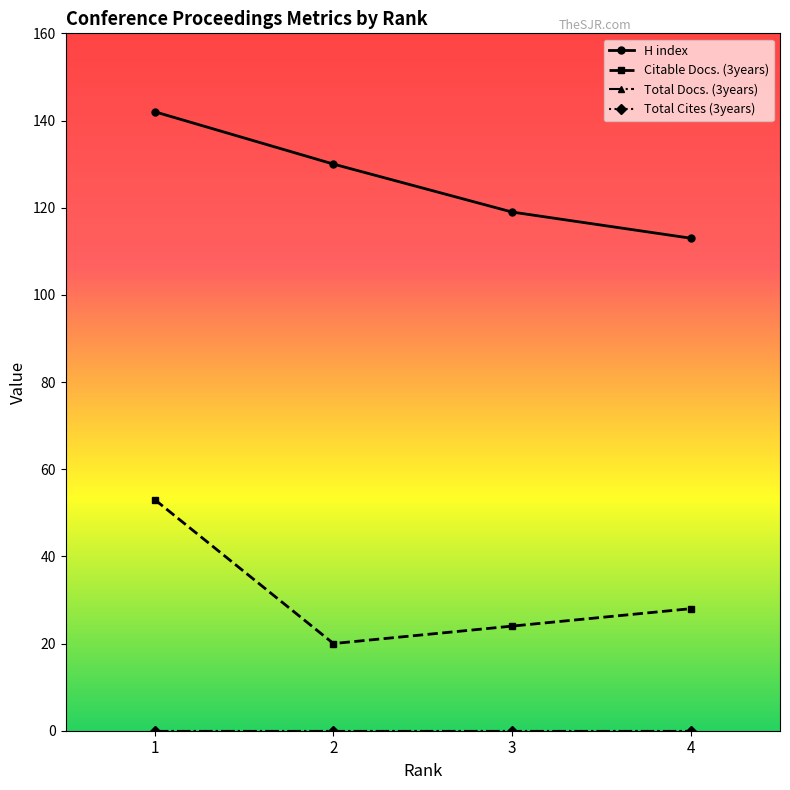

Where is H index nearest to the value 127?

2